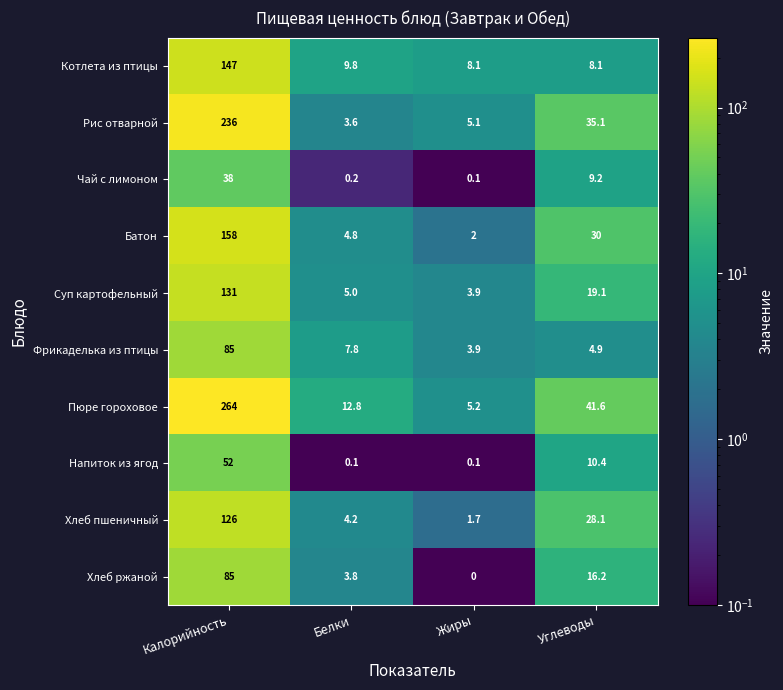

What is the difference between the highest and lowest values at Белки?

12.7